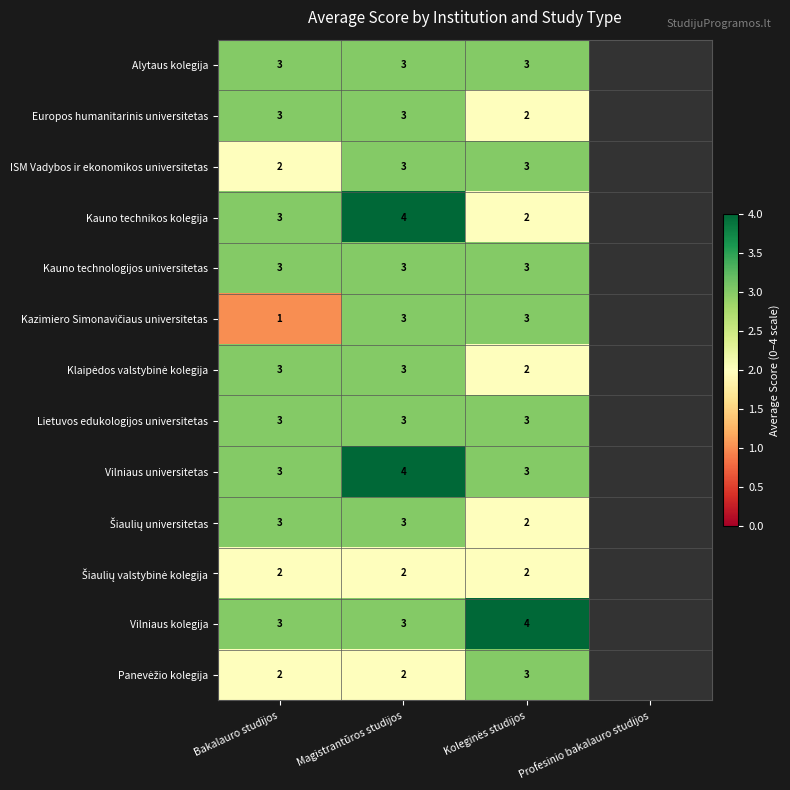

Between Profesinio bakalauro studijos and Koleginės studijos, which is larger?

Koleginės studijos